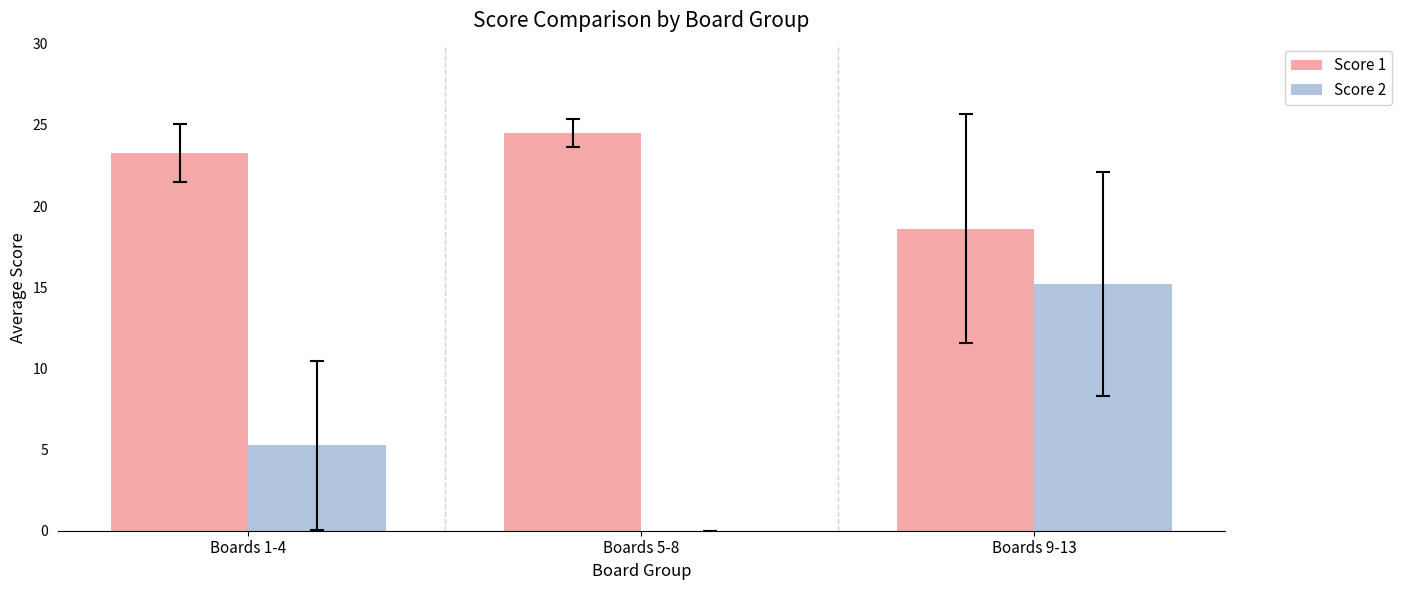

The value of Score 1 at Boards 9-13 is 29.5. True or false?

False